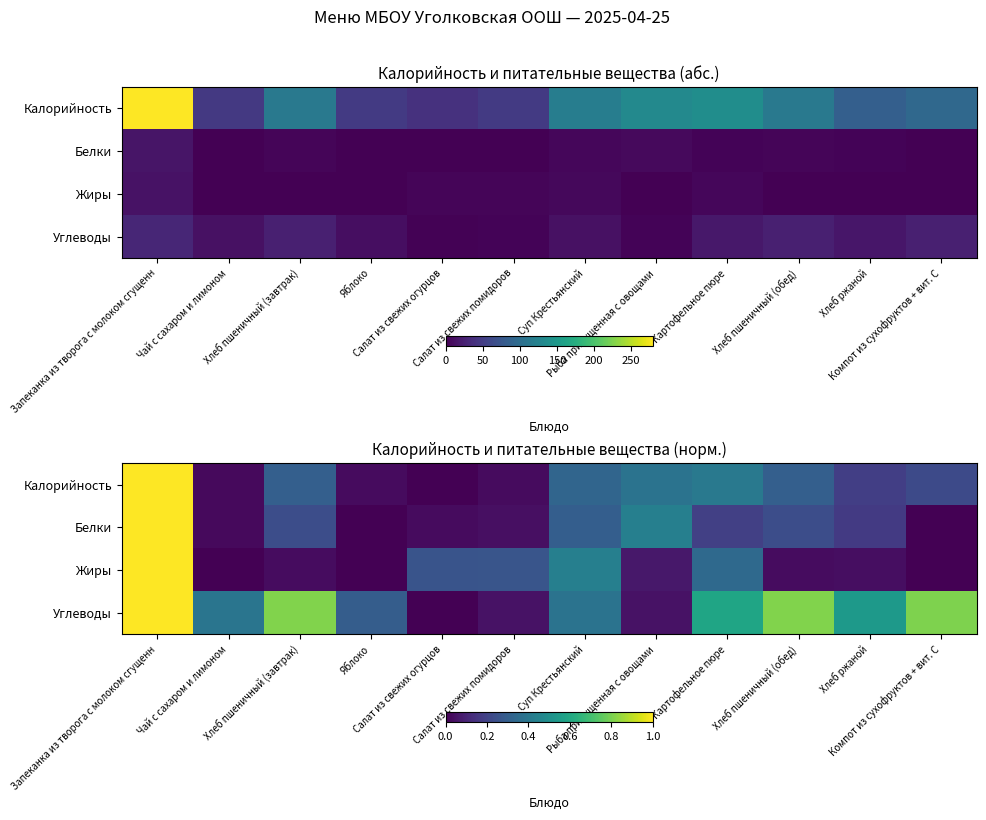

Rank the series at Яблоко from lowest to highest value.

Белки, Жиры, Калорийность, Углеводы